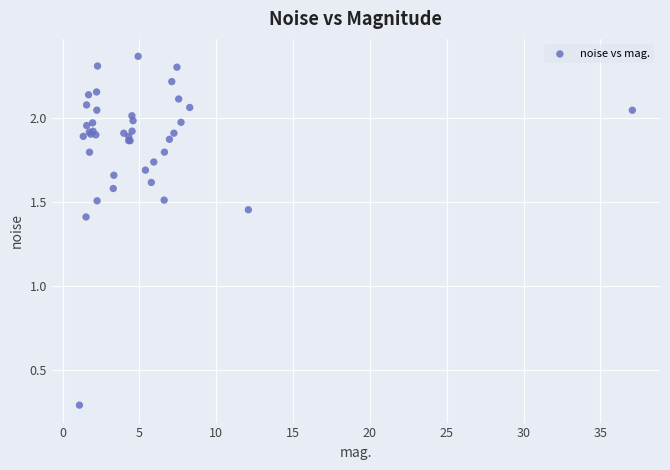

What Y value in the scatter plot is closest to 1?

1.4